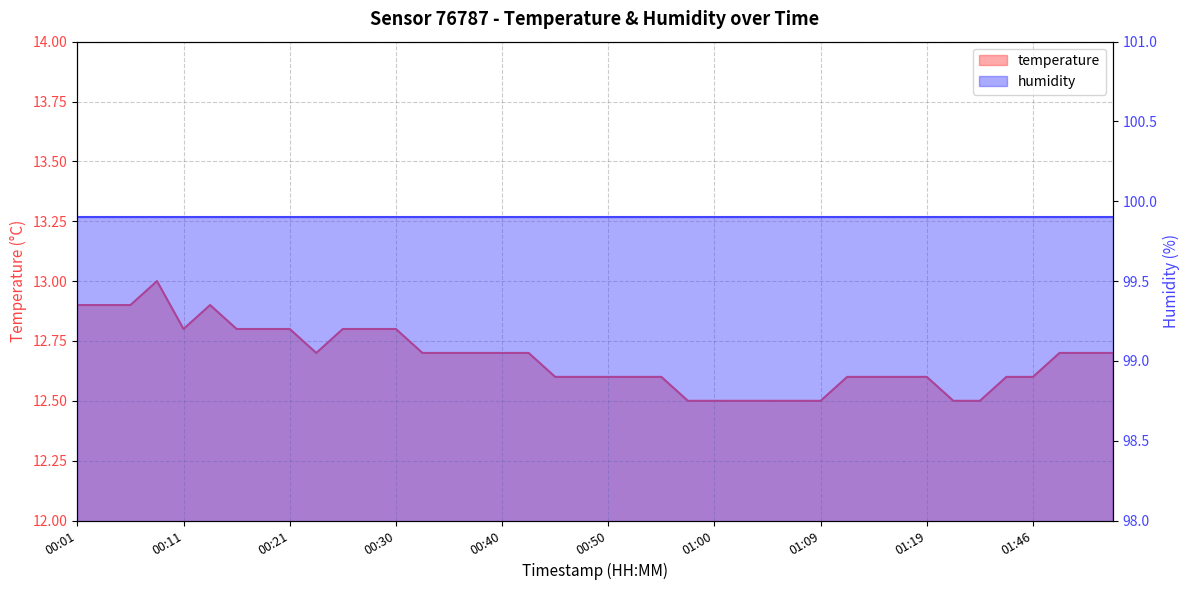

At which category does the chart reach its minimum across all series?

00:57